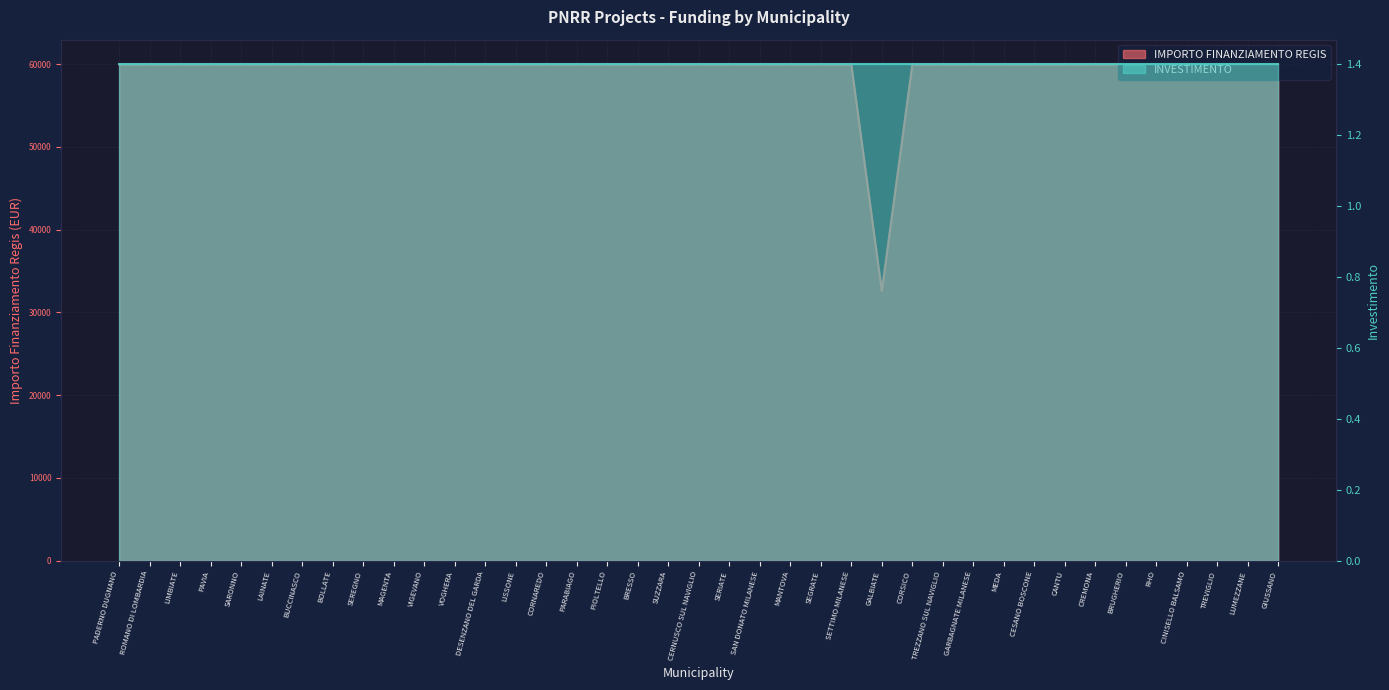

What is the sum of the values at PADERNO DUGNANO and VOGHERA?

119932